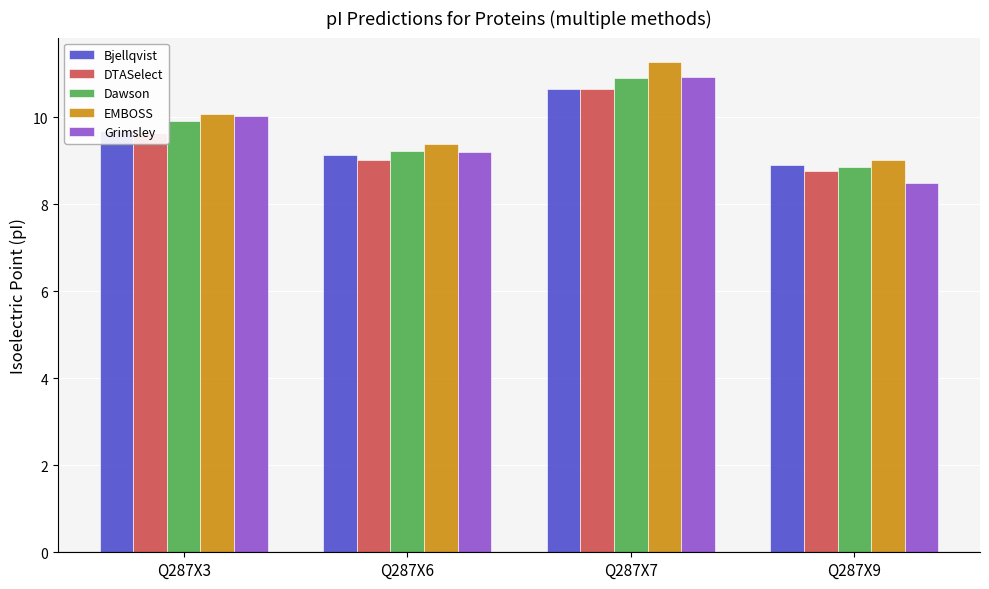

Rank the series by their average value, from lowest to highest.

DTASelect, Bjellqvist, Grimsley, Dawson, EMBOSS